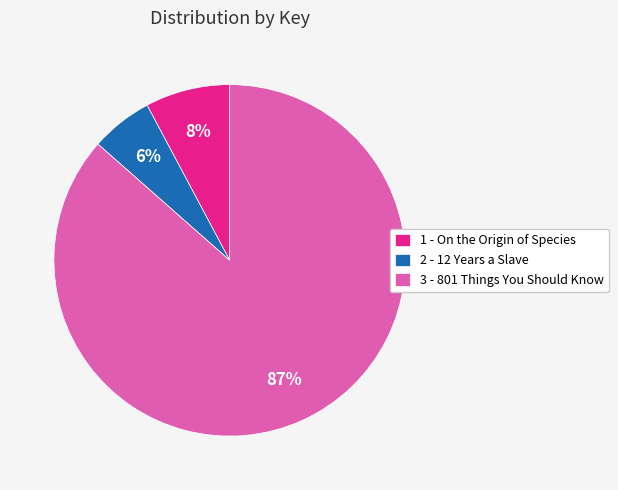

To the nearest percent, what percentage of the pie is 2 - 12 Years a Slave?

6%